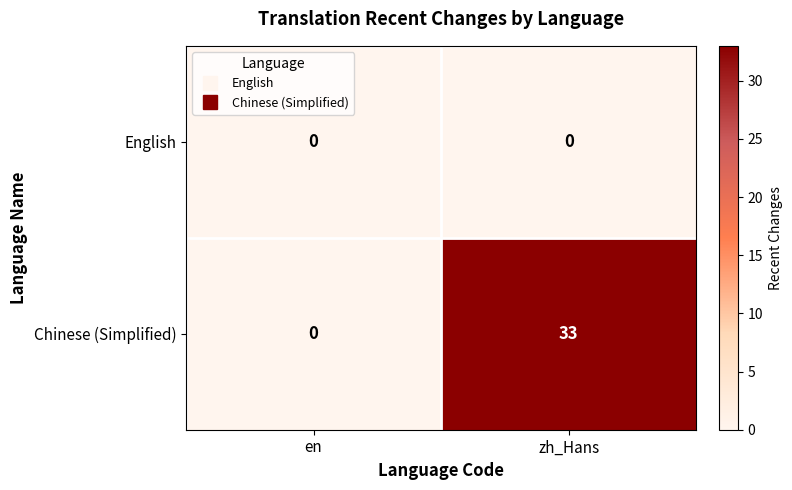

Is it true that English equals 0 at zh_Hans?

True